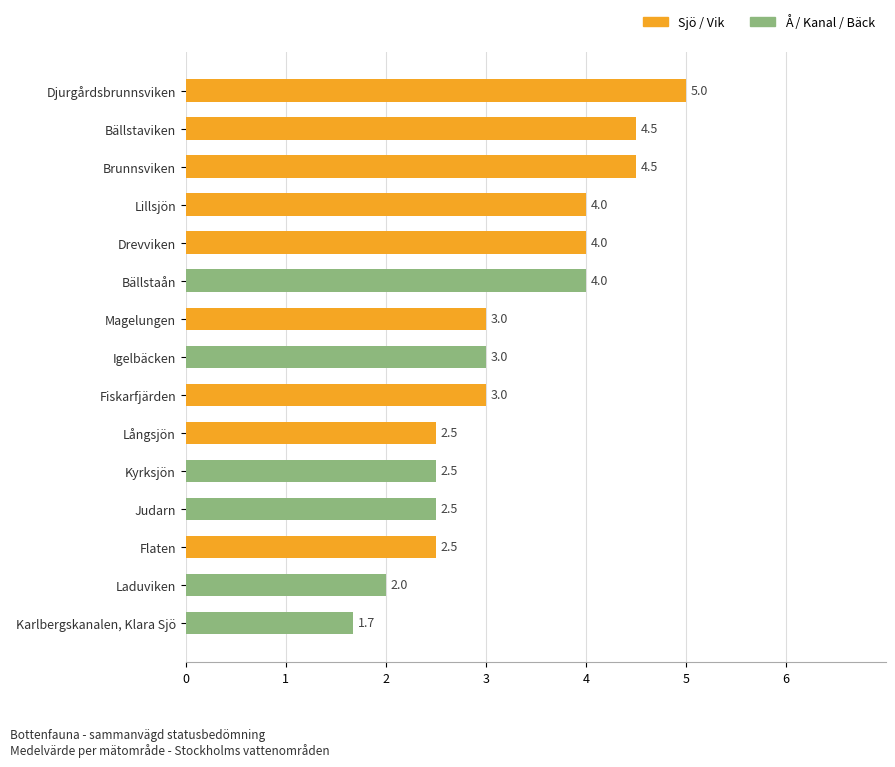

Does the chart contain any negative values?

No